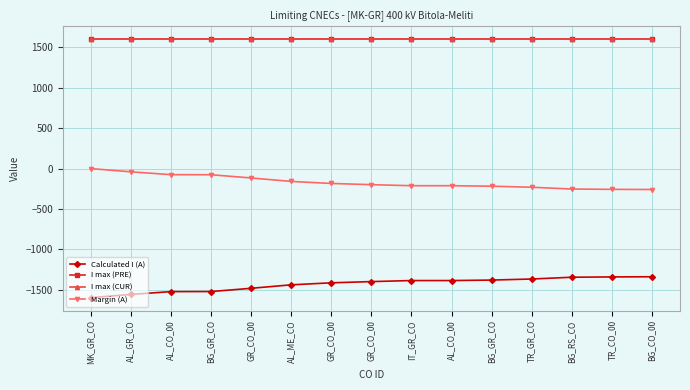

True or false: I max (CUR) and I max (PRE) intersect in this chart.

False